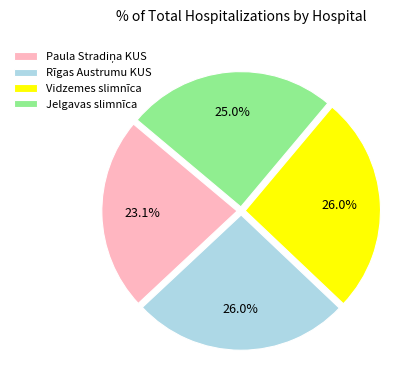

How much of the chart is everything except Jelgavas slimnīca?

75.0%